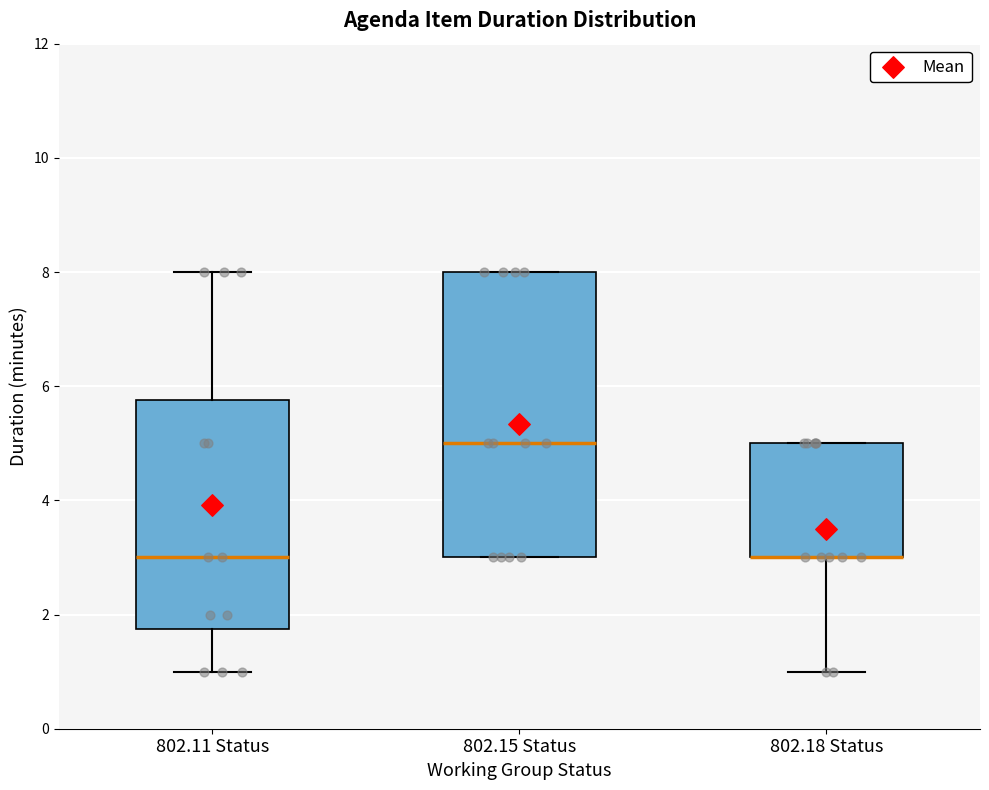

Comparing the boxes themselves (not the whiskers), which one is the tallest?

802.15 Status